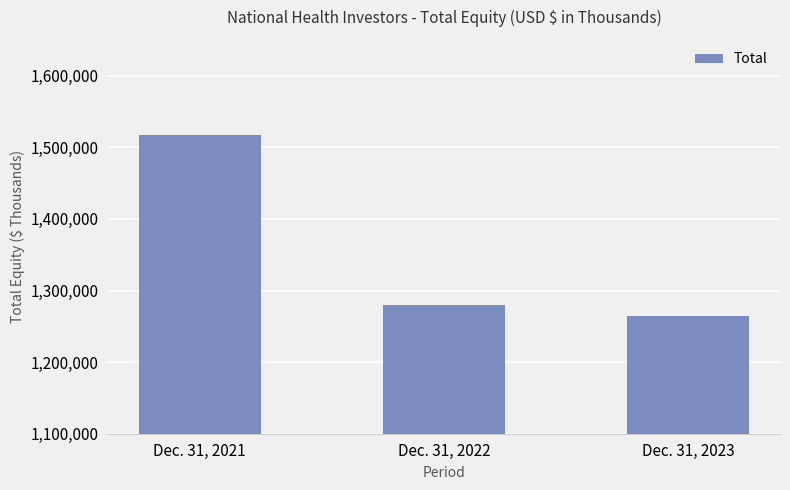

The chart shows a value of 1516983 at Dec. 31, 2021. True or false?

True